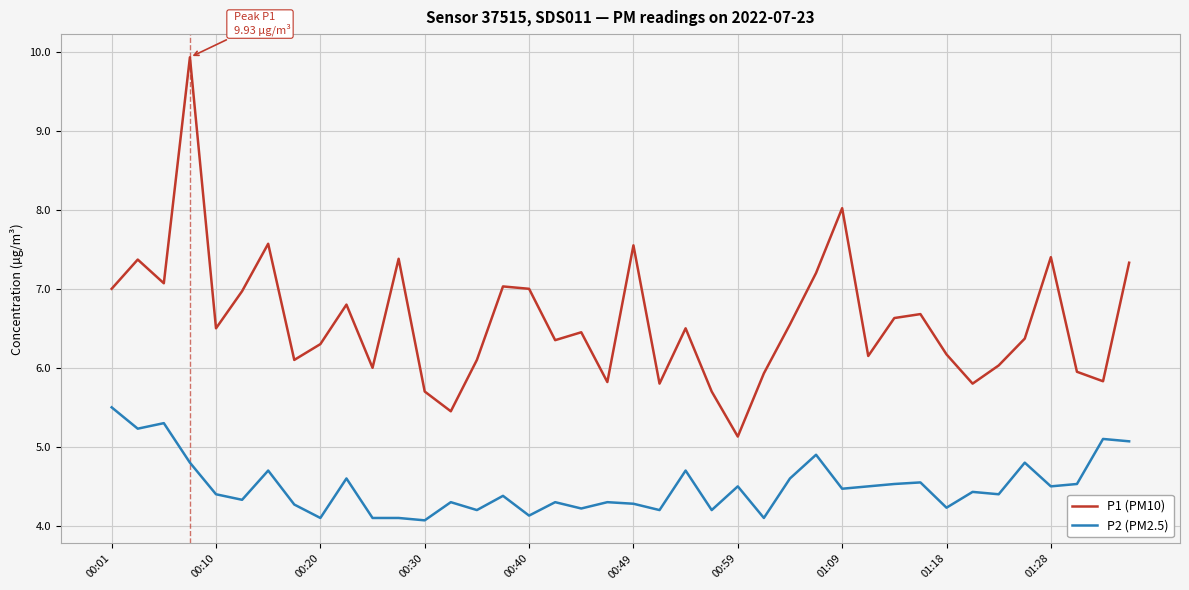

True or false: P1 (PM10) and P2 (PM2.5) cross at least once.

False